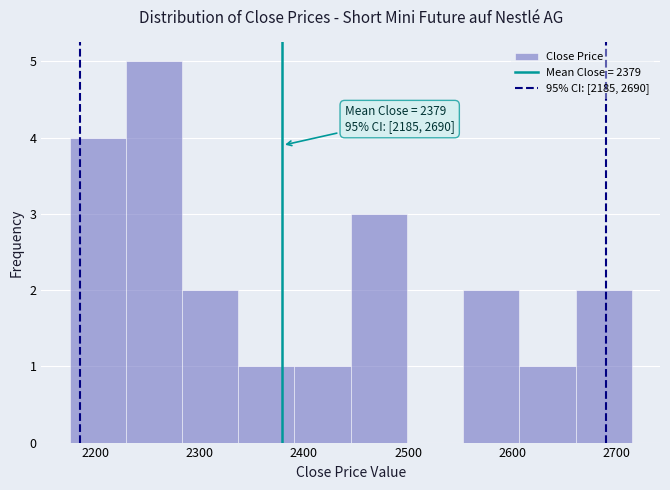

Which range on the x-axis has the tallest bar?

2229 to 2283